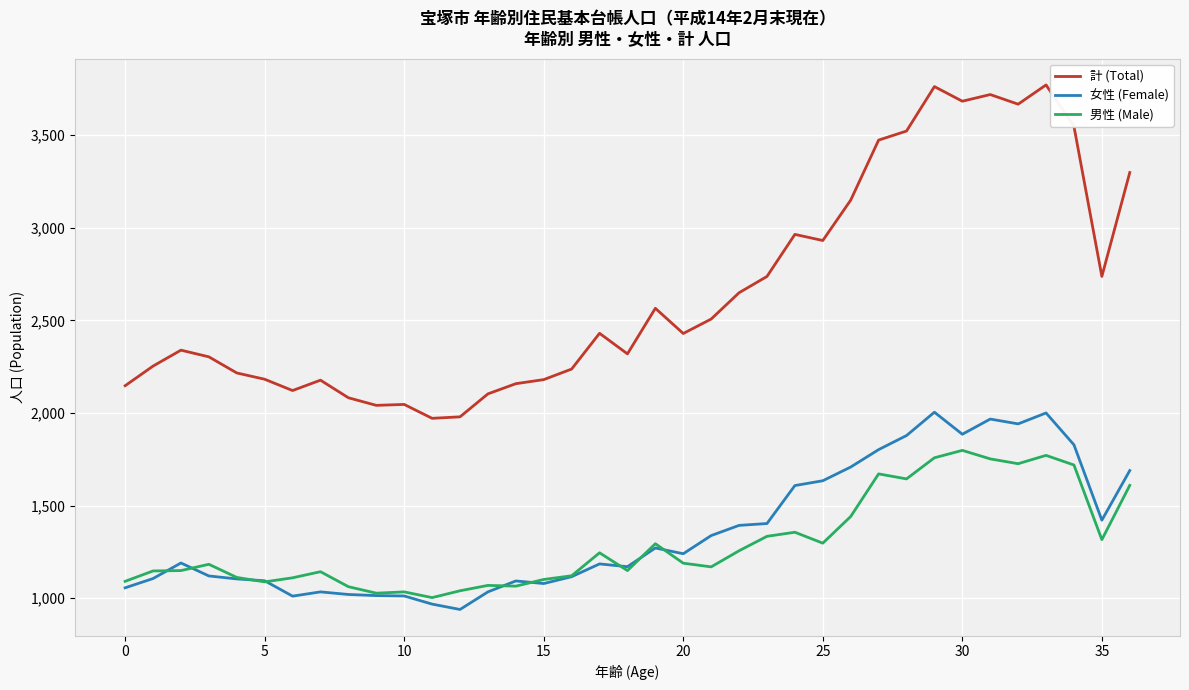

True or false: 女性 (Female) and 計 (Total) cross at least once.

False